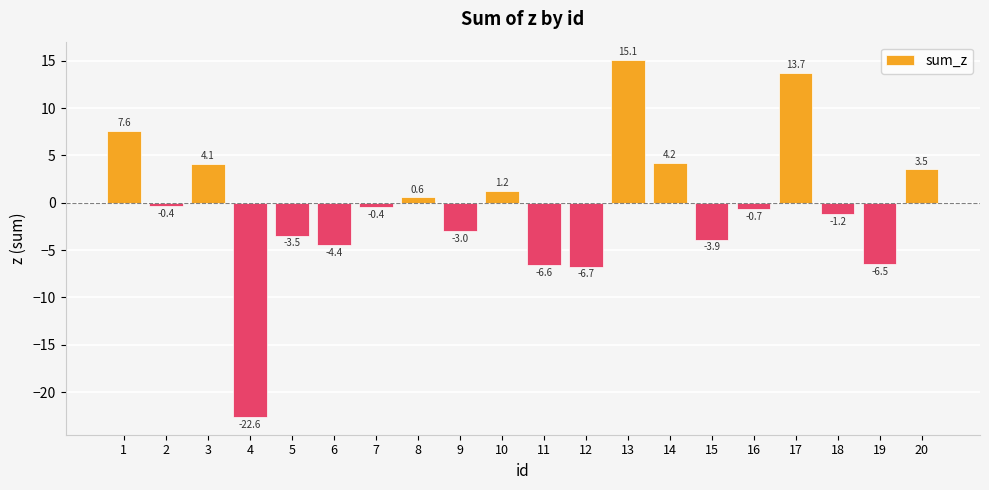

Which label corresponds to the smallest value in the chart?

4